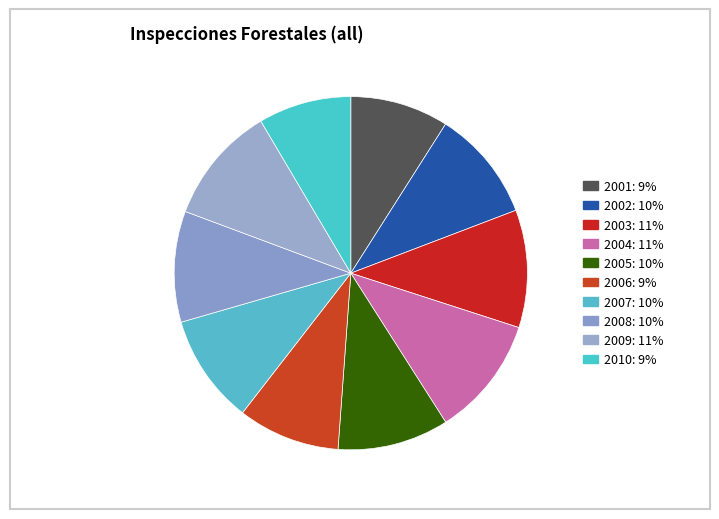

Count the number of slices in the pie.

10